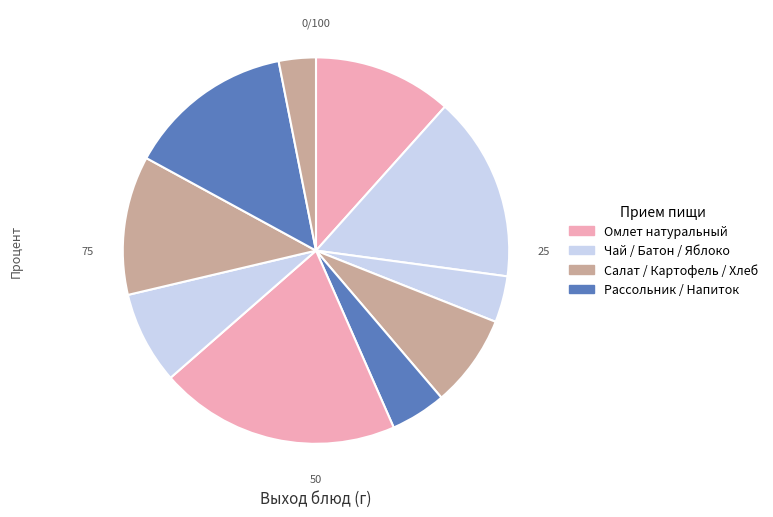

How many slices are in this pie chart?

10